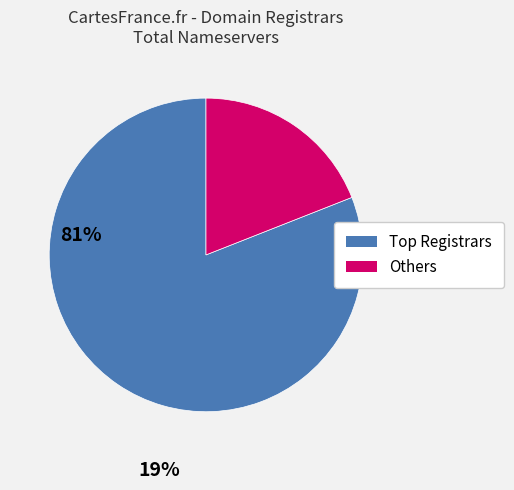

Is there any slice that represents more than half of the pie?

Yes